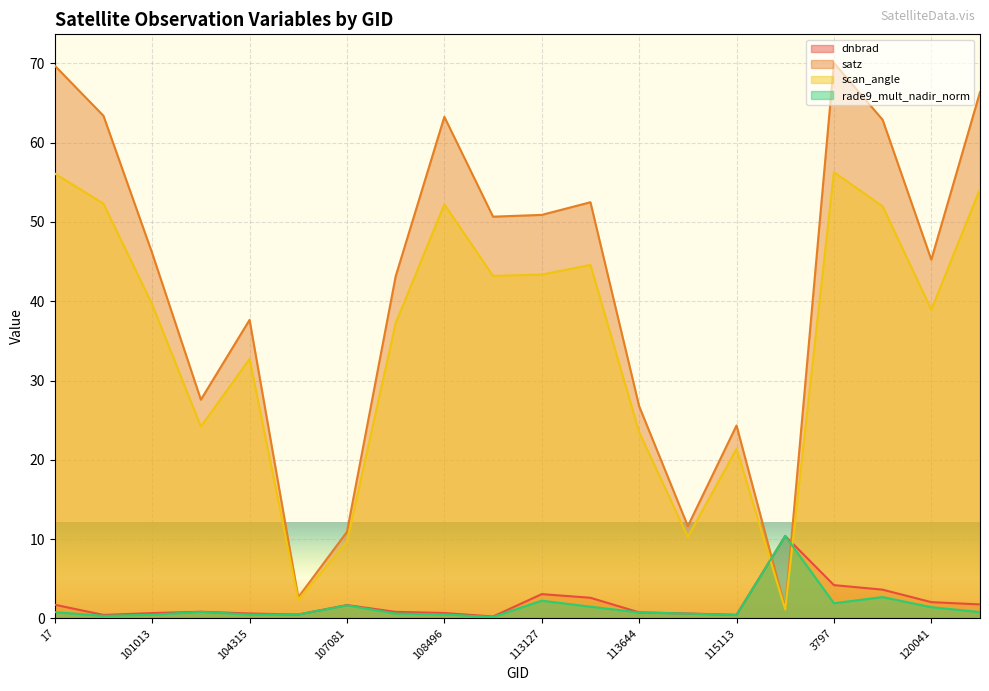

What is the sum of all rade9_mult_nadir_norm values?

29.0